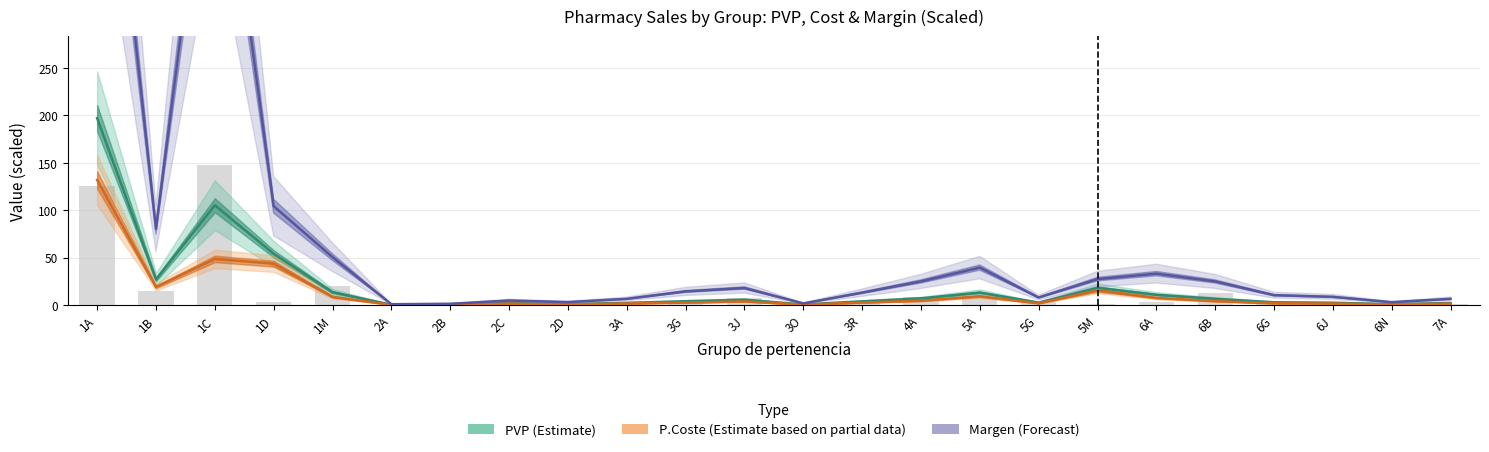

At which label does Margen (Forecast) reach its peak?

1A